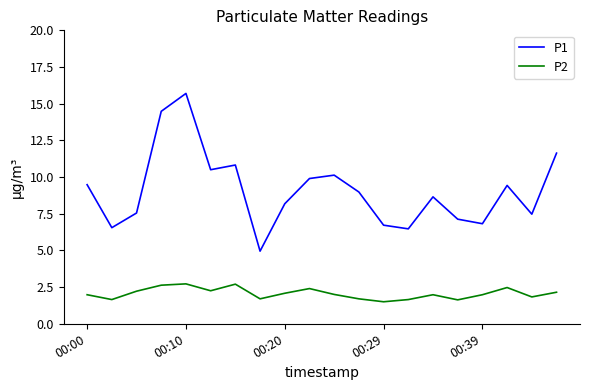

True or false: P2 has more than 0 points higher than both neighbors.

True